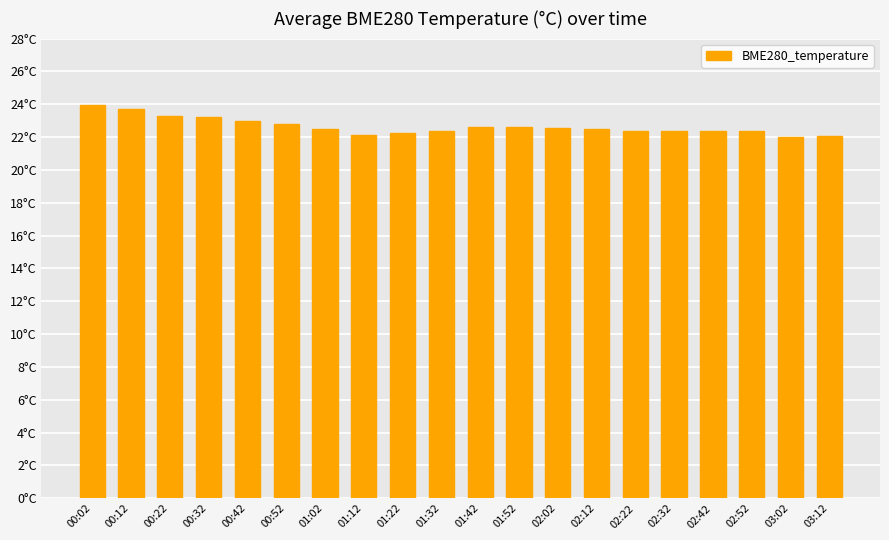

Which category has the highest value across all series?

00:02